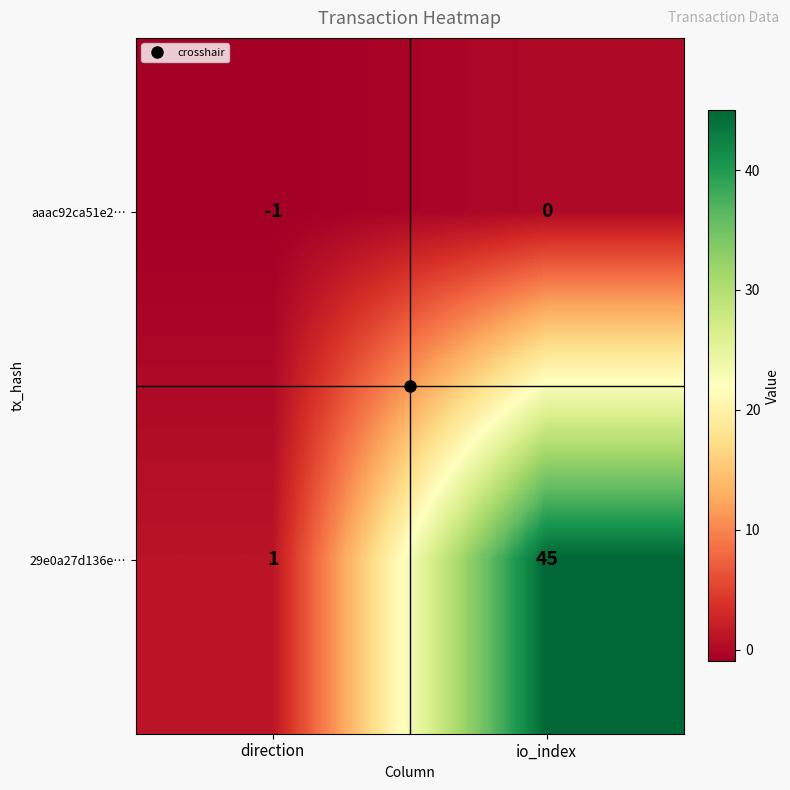

Which label corresponds to the largest value in the chart?

io_index